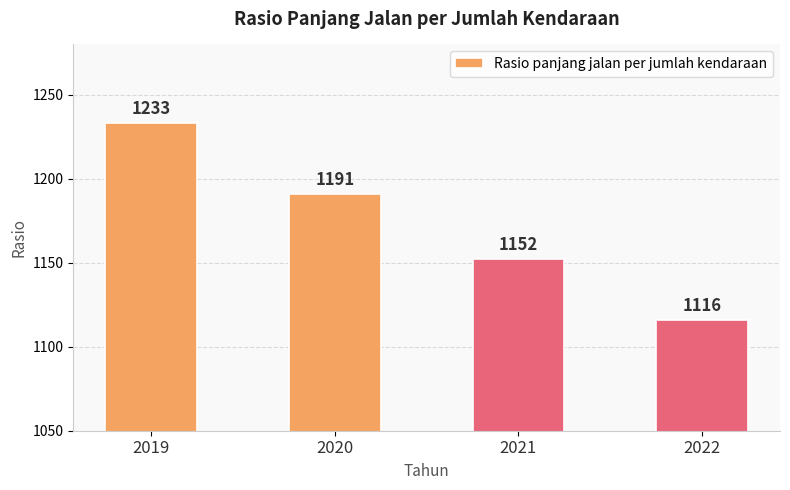

What is the sum of the values at 2019 and 2022?

2349